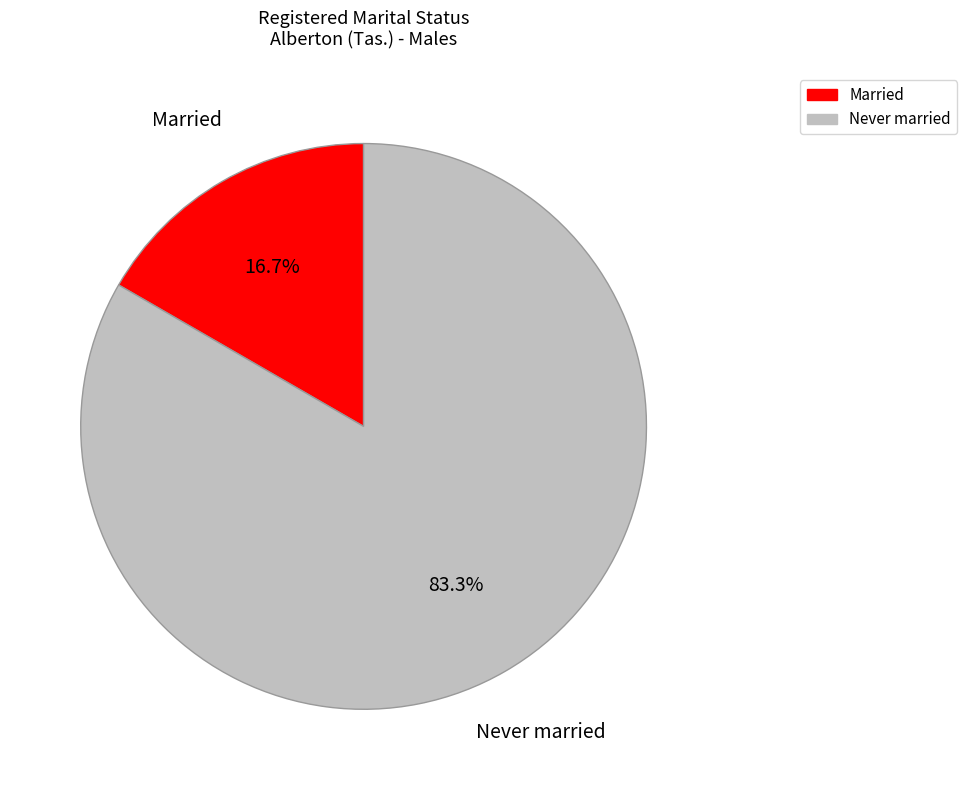

How many segments does this pie chart have?

2